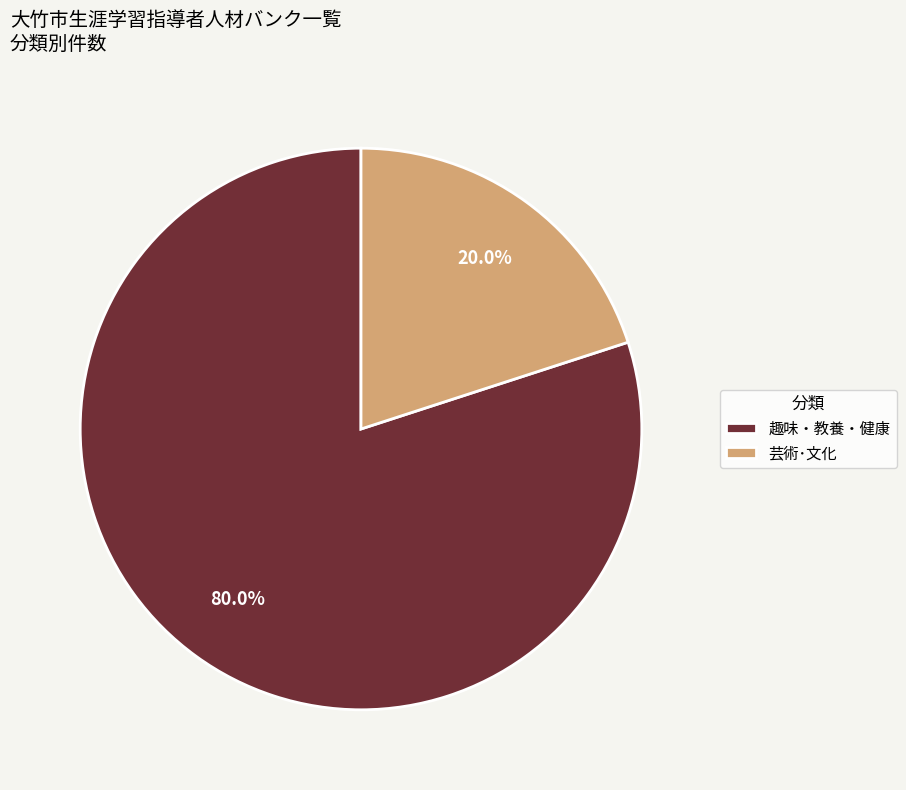

How many slices are in this pie chart?

2